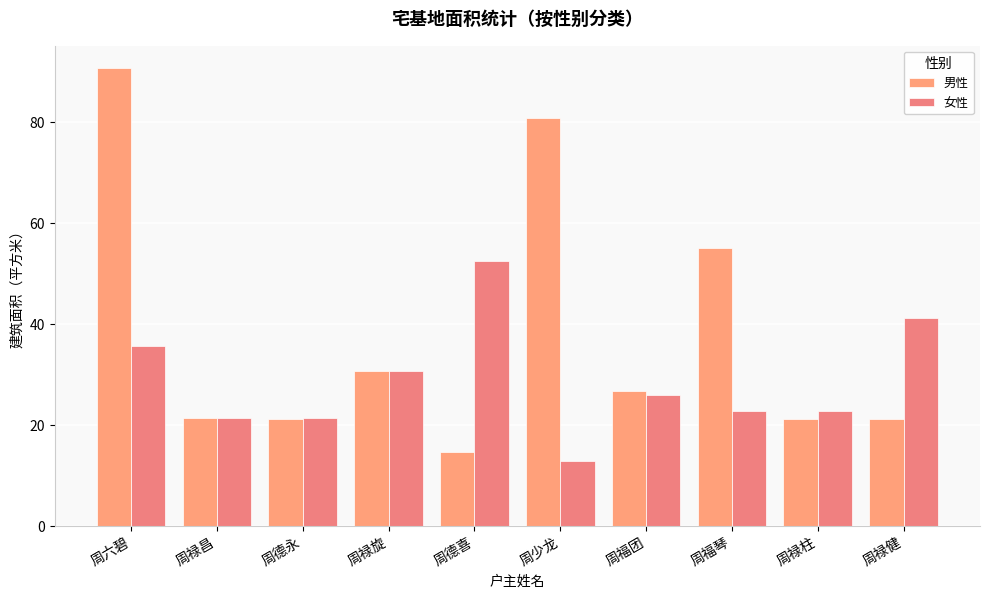

The 女性 series shows 21.3 at 周禄昌. True or false?

True